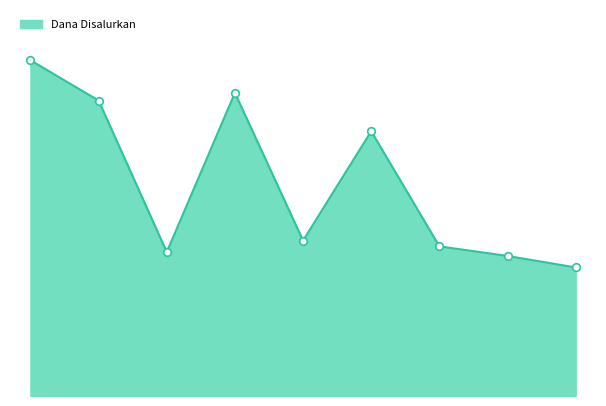

Is this an area chart (filled region under the line)?

Yes